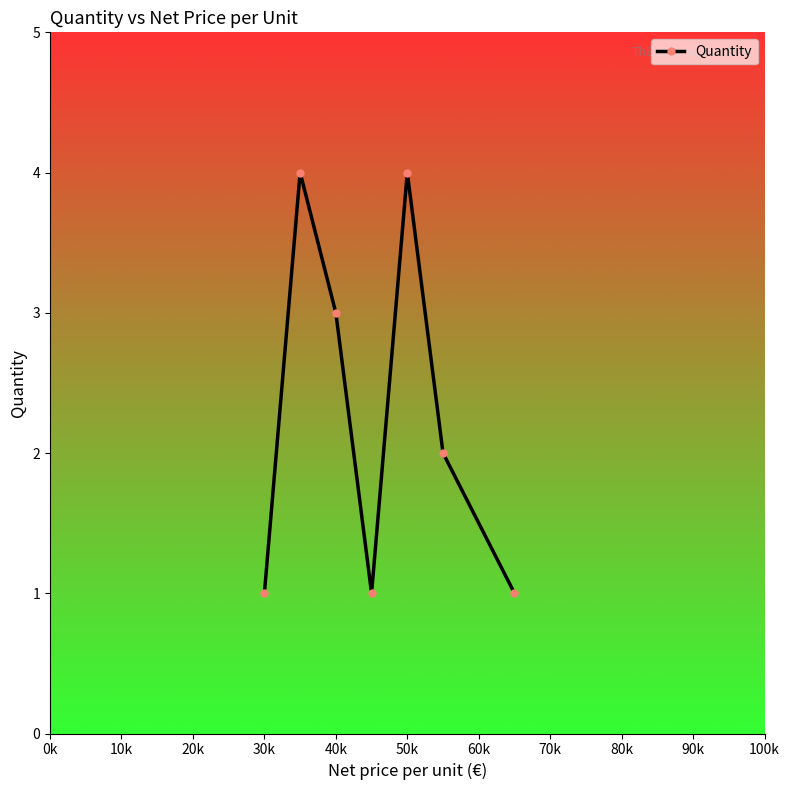

What is the maximum value shown in the chart?

4